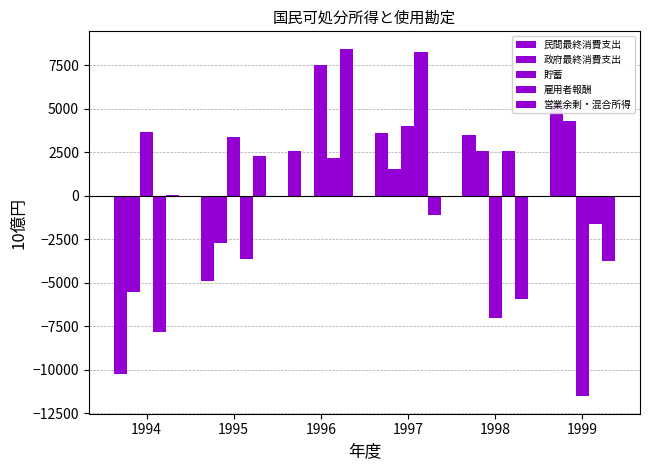

Where is 雇用者報酬 nearest to the value 214?

1999